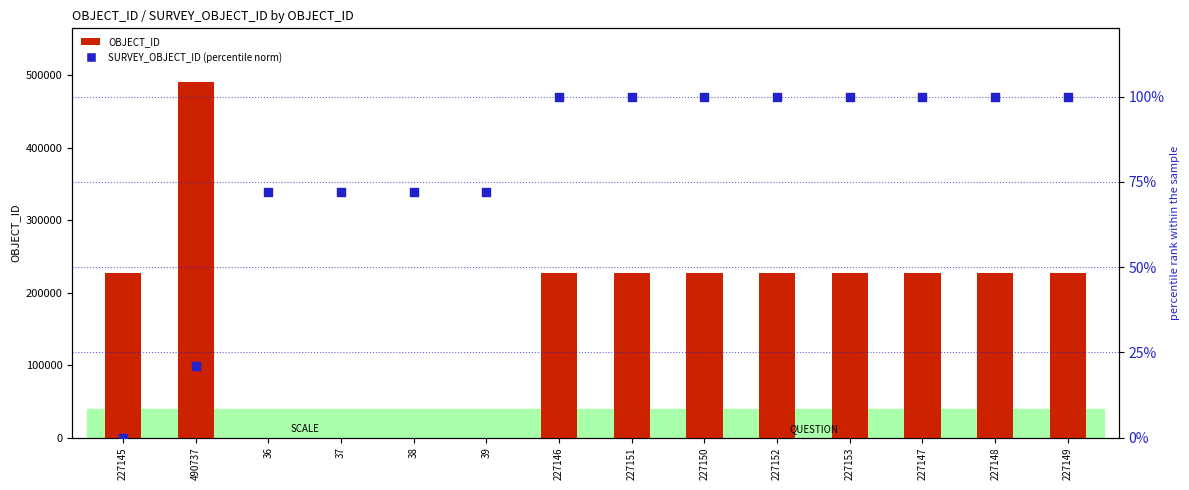

Which series reaches the maximum Y coordinate?

OBJECT_ID